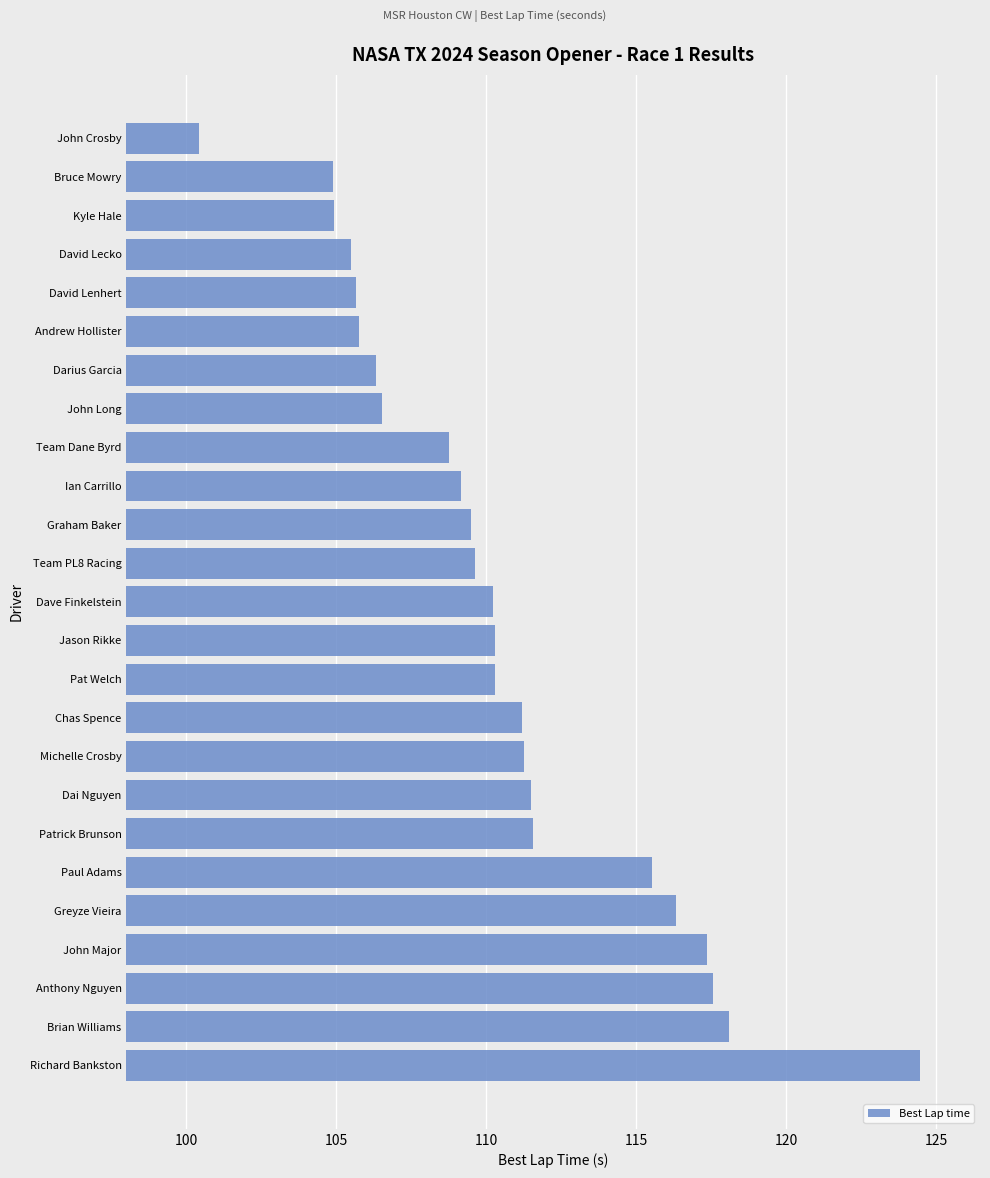

The value at Team PL8 Racing is 109.6. True or false?

True